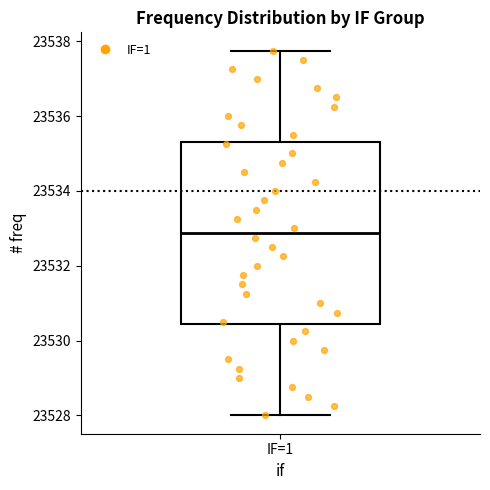

Transcribe this box plot: give where the median line is, the range the box spans, and where the two whiskers end, as read against the y-axis. The values are not printed on the chart, so give them approximately, as read against the axis.

median 23532.8, box 23530.4 to 23535.4, whiskers 23528.0 to 23537.8